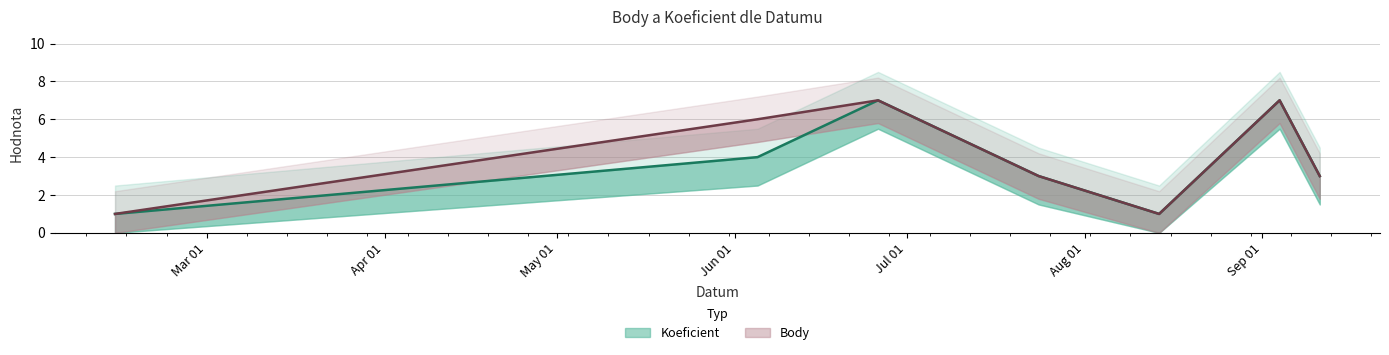

At how many categories does at least one series exceed 1?

5